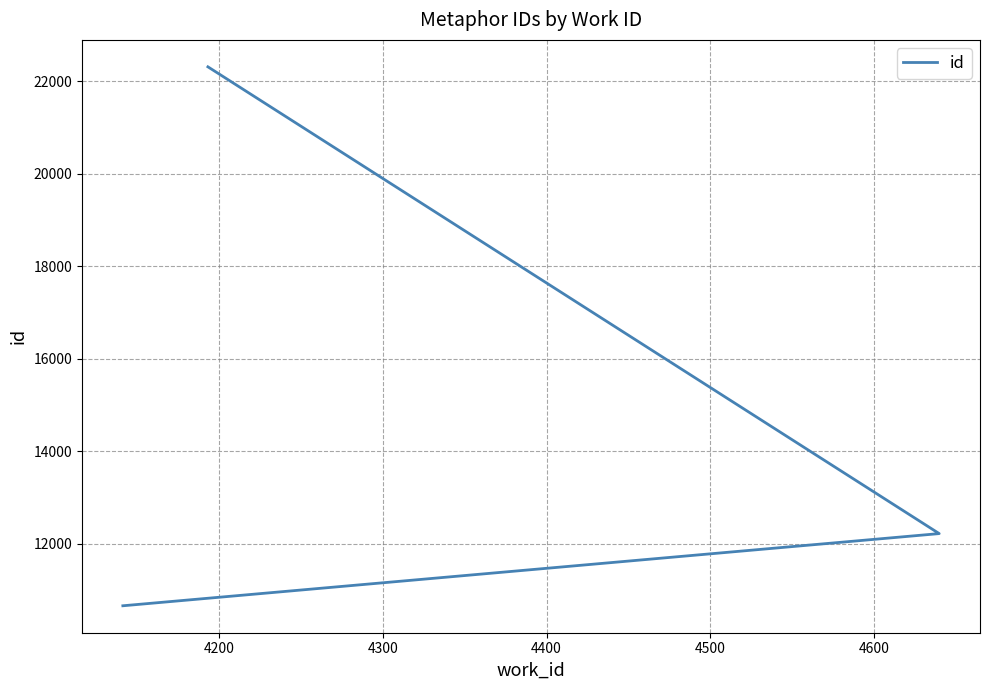

How many values are below 12219?

1